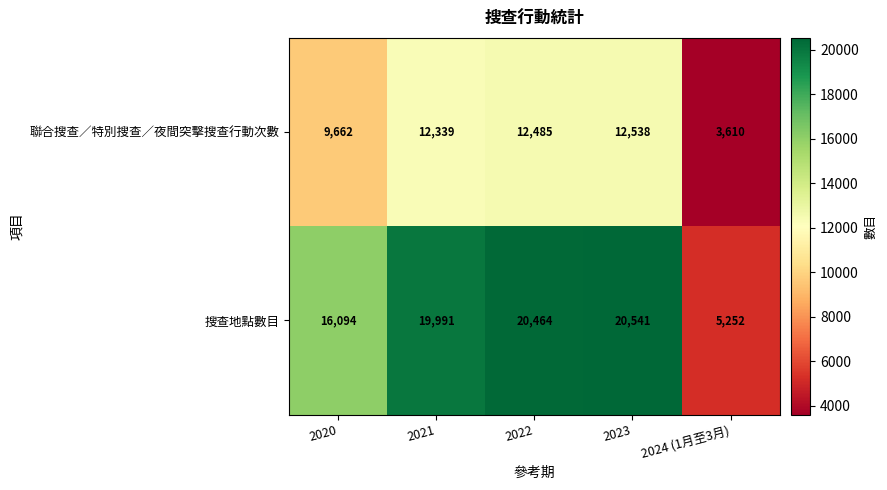

At how many categories does at least one series exceed 14477?

4